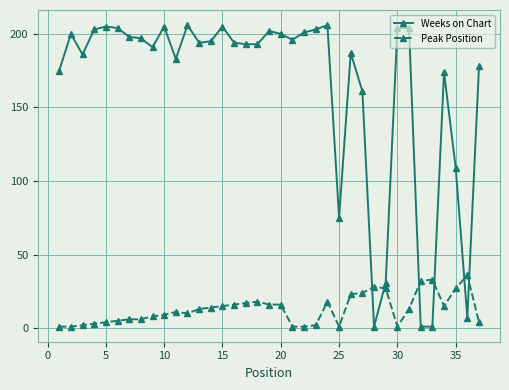

Rank the series by their average value, from lowest to highest.

Peak Position, Weeks on Chart